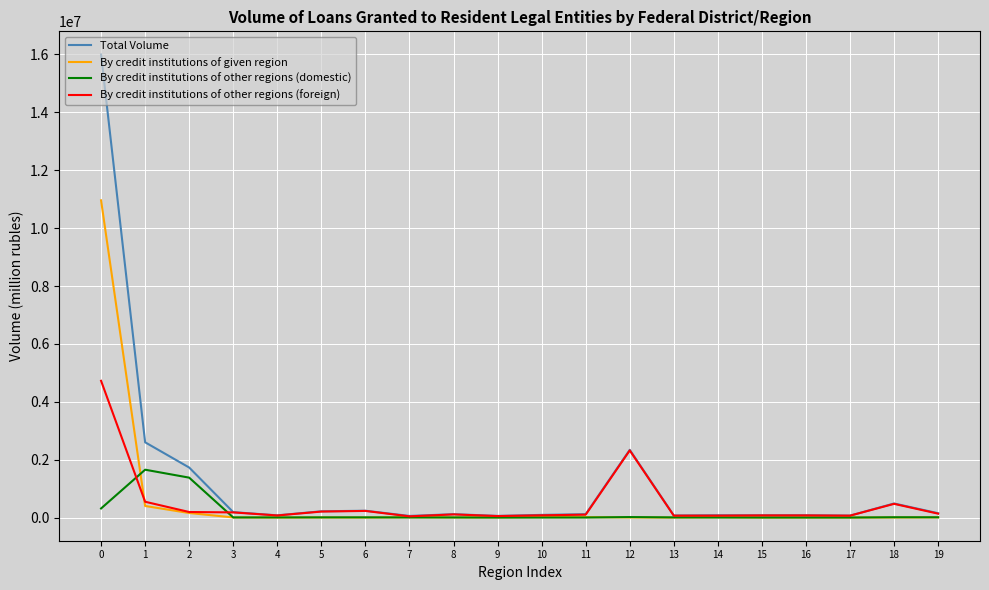

Which series has the widest spread of values?

Total Volume